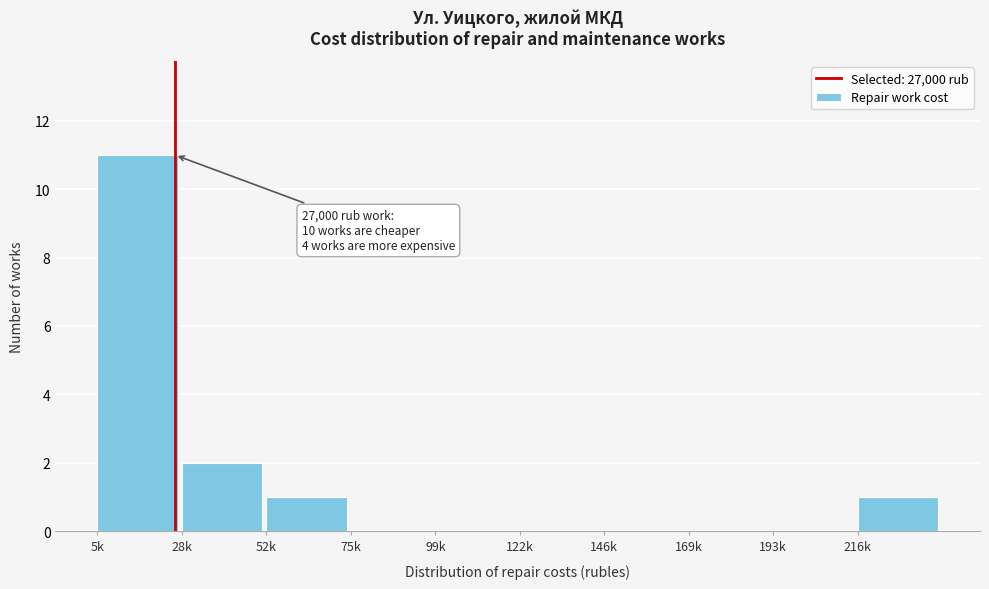

Reading left to right, what are all the values shown in this chart?

5k=11	28k=2	52k=1	75k=0	99k=0	122k=0	146k=0	169k=0	193k=0	216k=1